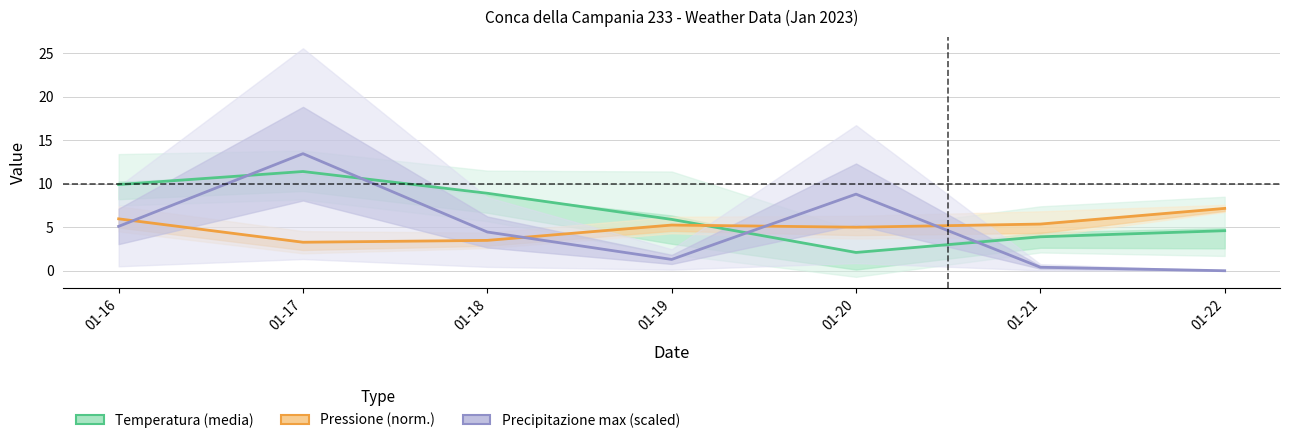

Is the value of Precipitazione max (scaled) at 01-16 greater than the value of Temperatura (media) at 01-22?

Yes